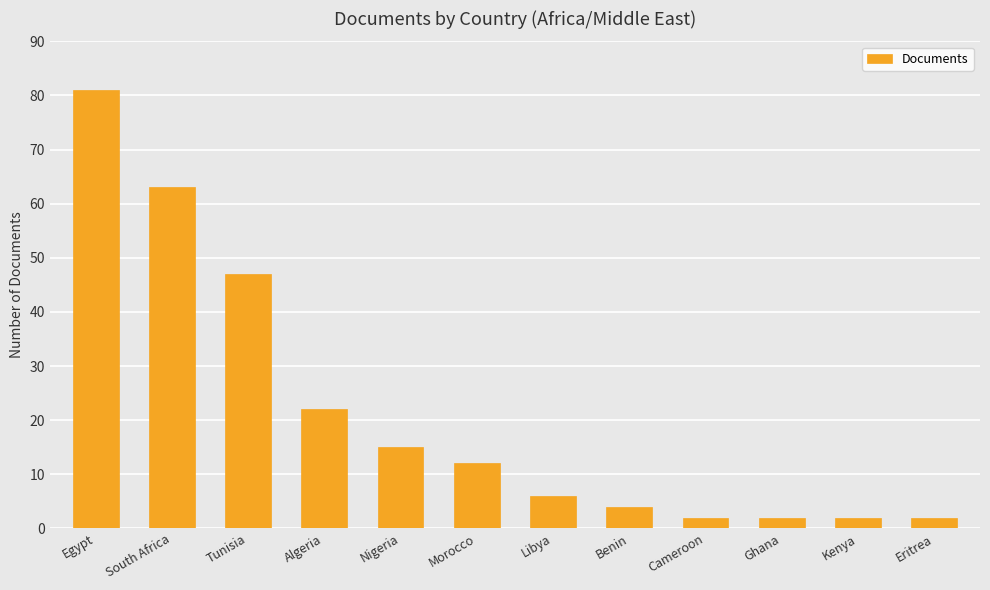

What is the average value?

22